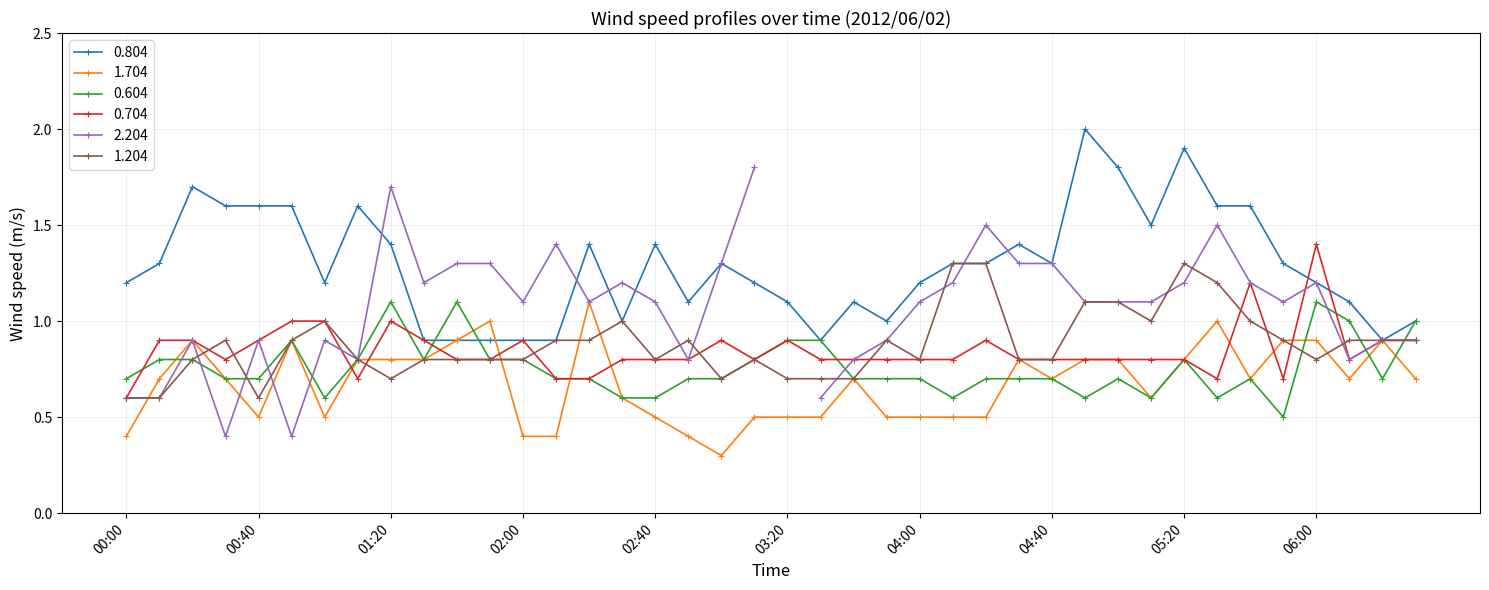

Which series ends up on top after the final intersection of 0.604 and 0.804?

0.804